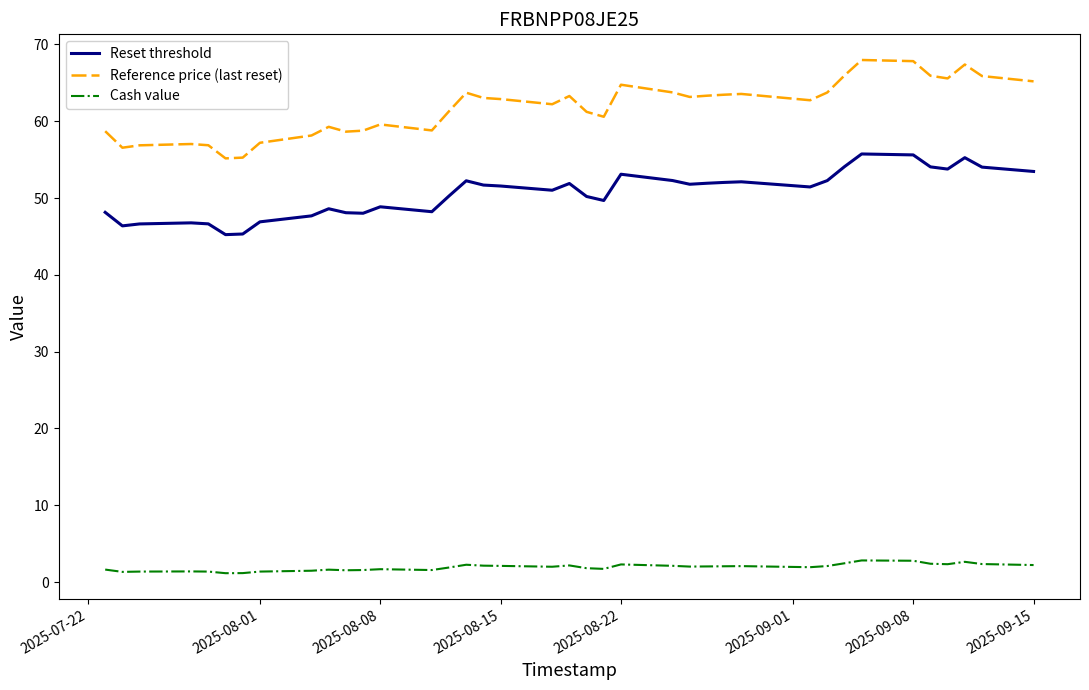

List the series in order of their overall mean, lowest first.

Cash value, Reset threshold, Reference price (last reset)